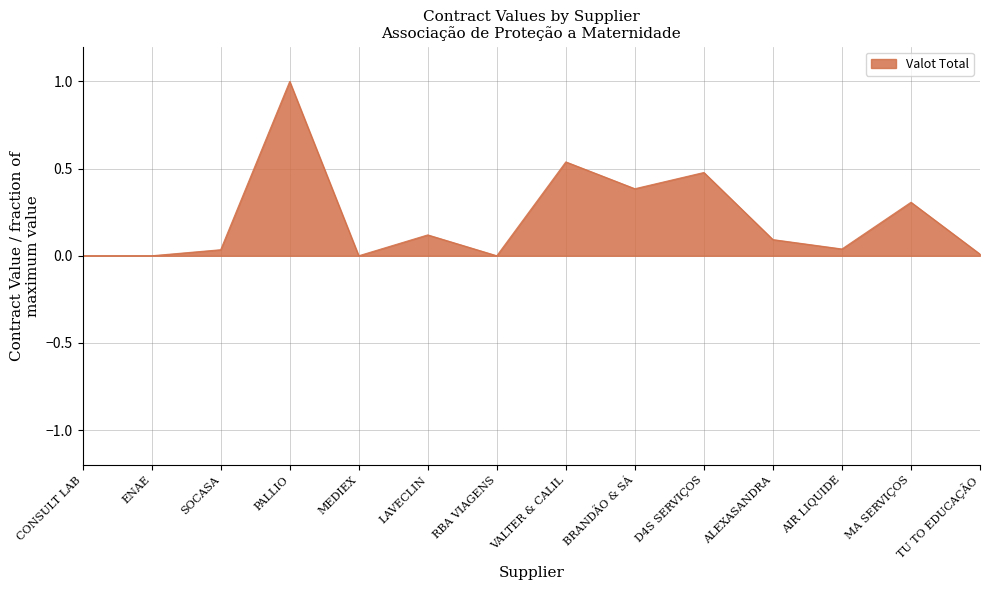

What position from the left is ALEXASANDRA?

11